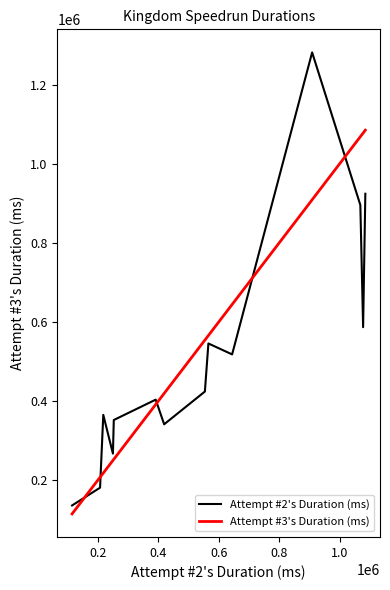

What is the greatest value displayed?

1281235